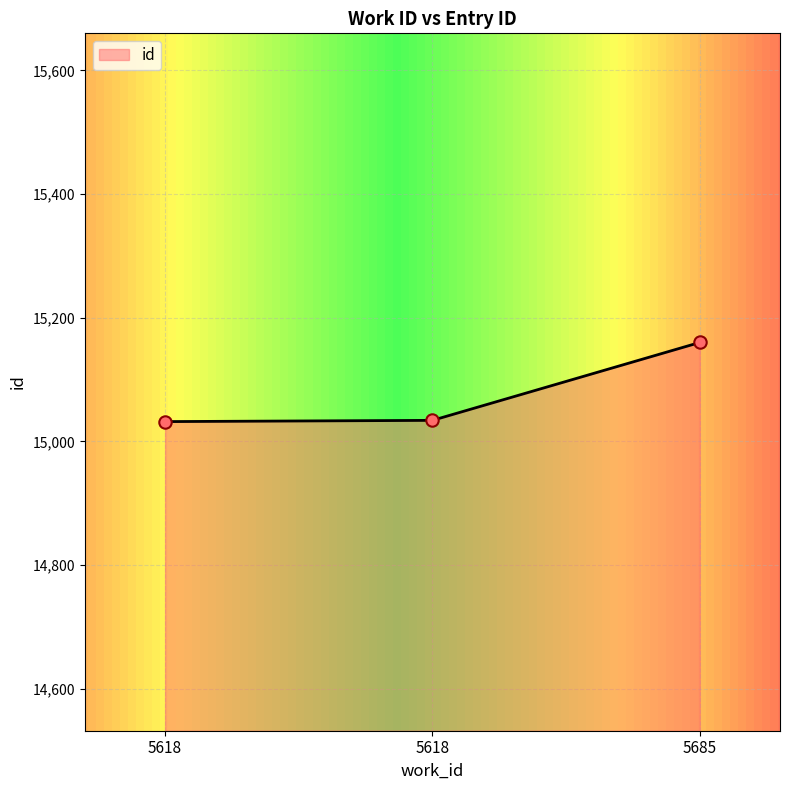

Between 5685 and 5618, which is larger?

5685